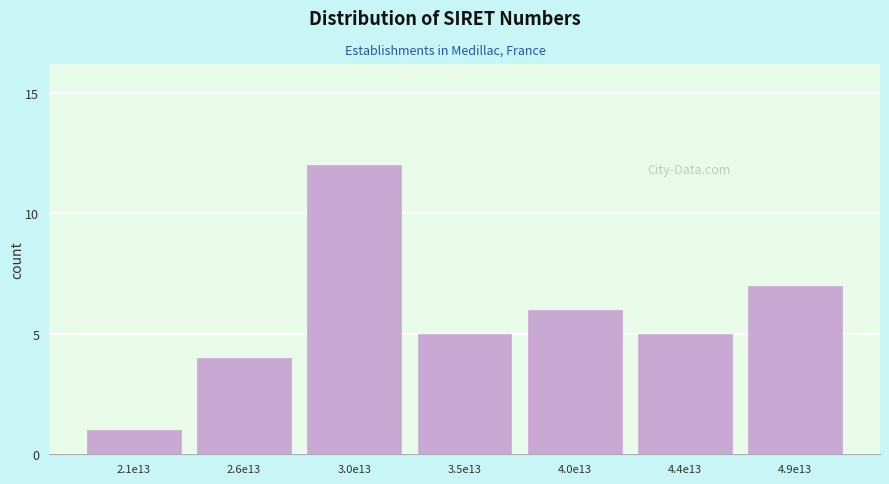

Reading left to right, transcribe all the data shown in this chart.

1	4	12	5	6	5	7